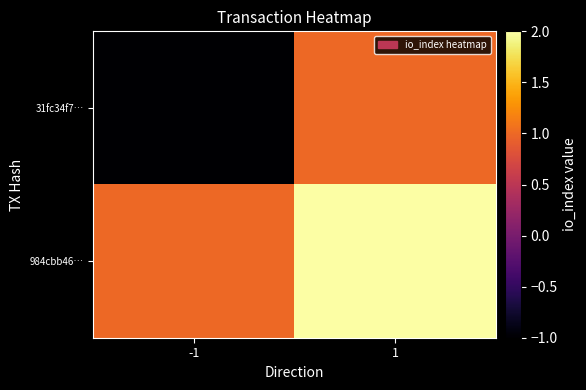

What is the minimum value shown in the chart?

-1